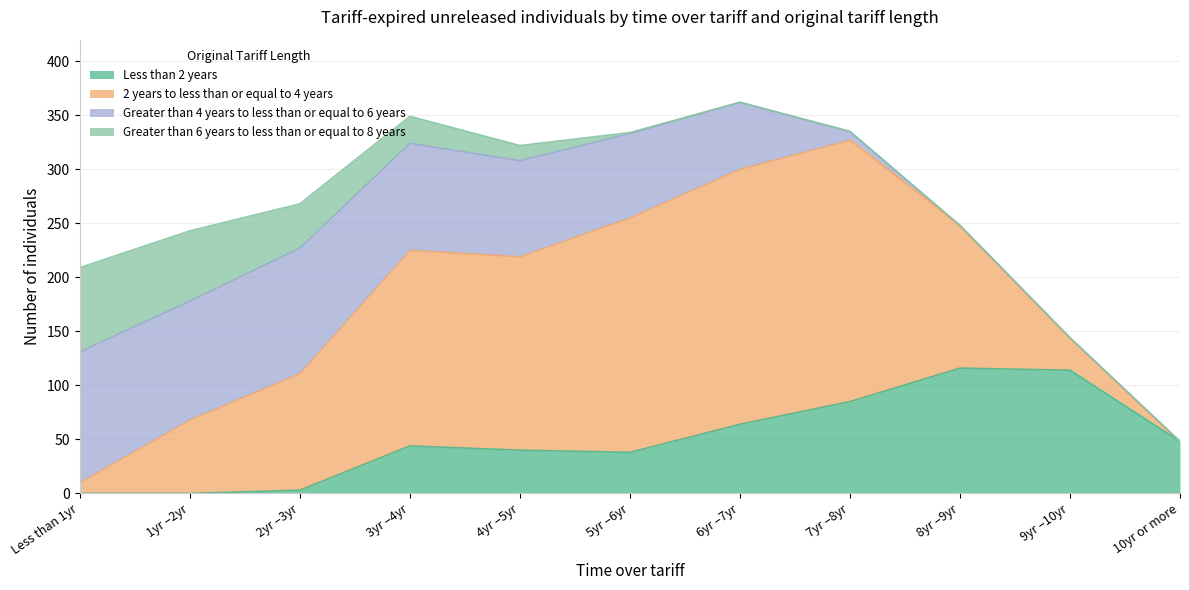

Count the number of categories in the chart.

11